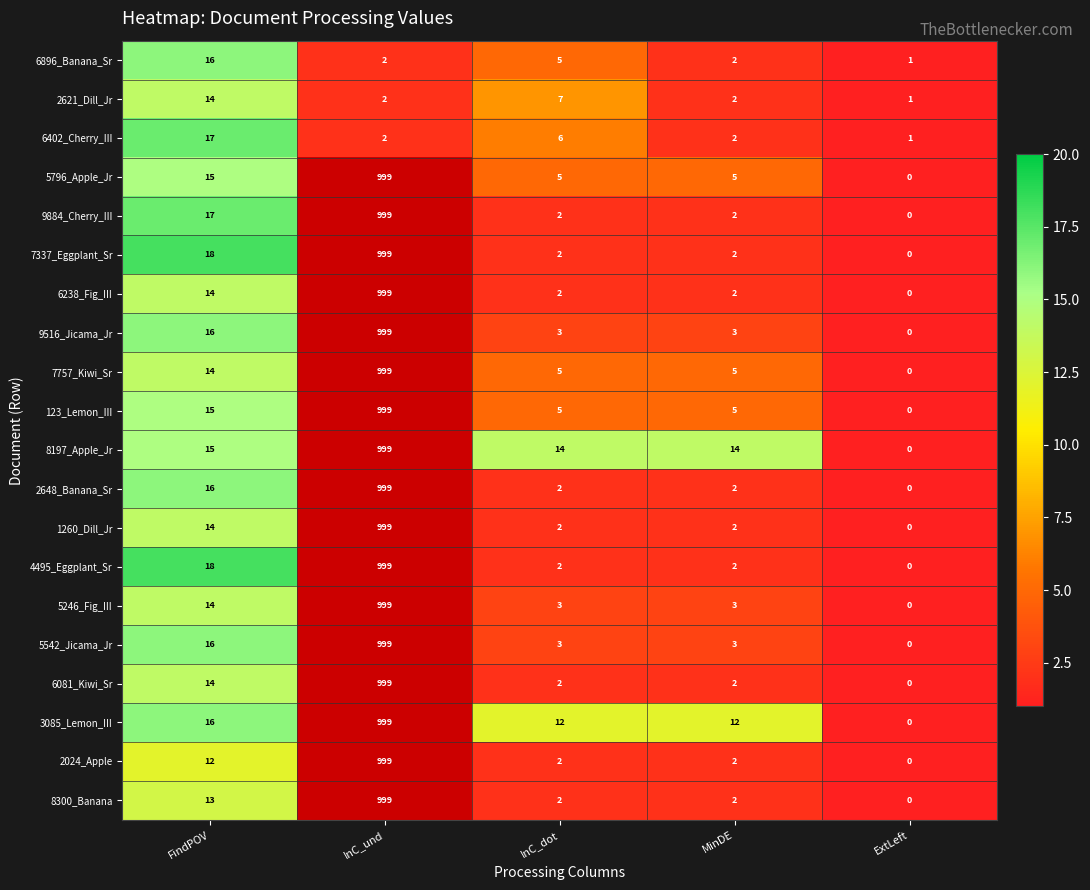

What is the difference between the highest and lowest values at InC_dot?

12